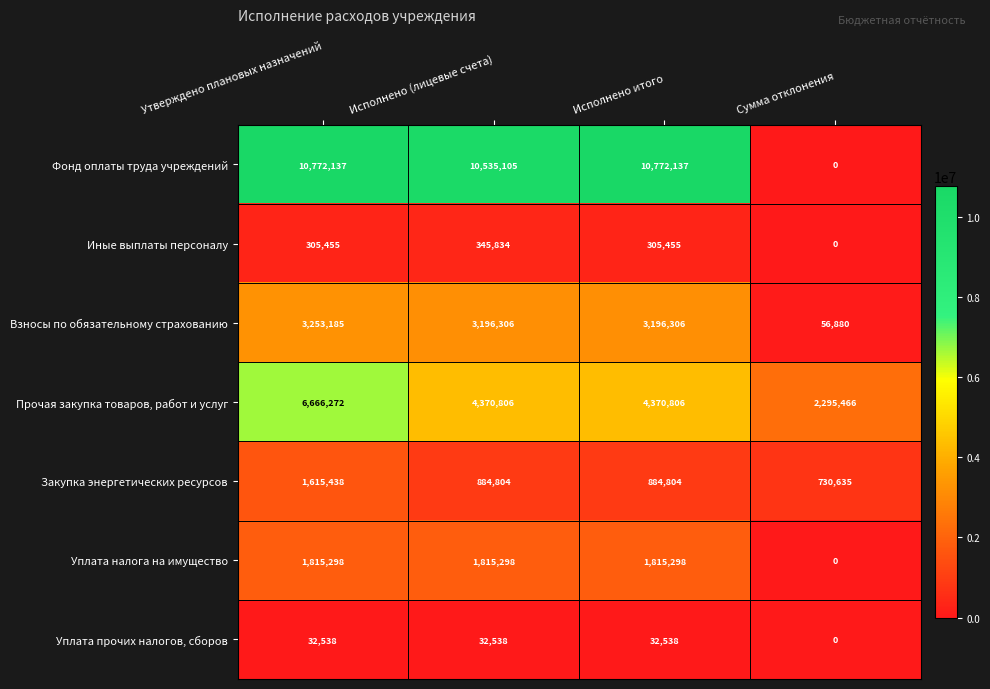

What is the total value across all series at Исполнено итого?

21377344